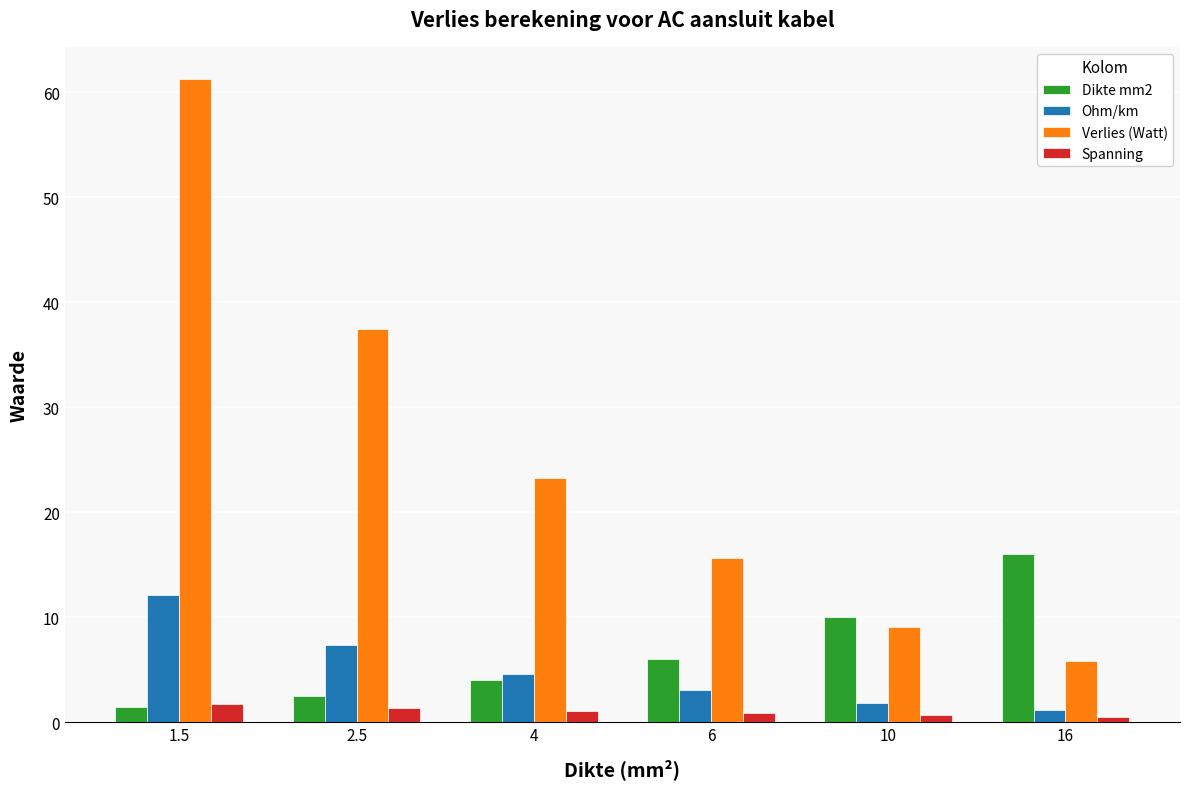

What value does the Dikte mm2 series have at 6?

6.0